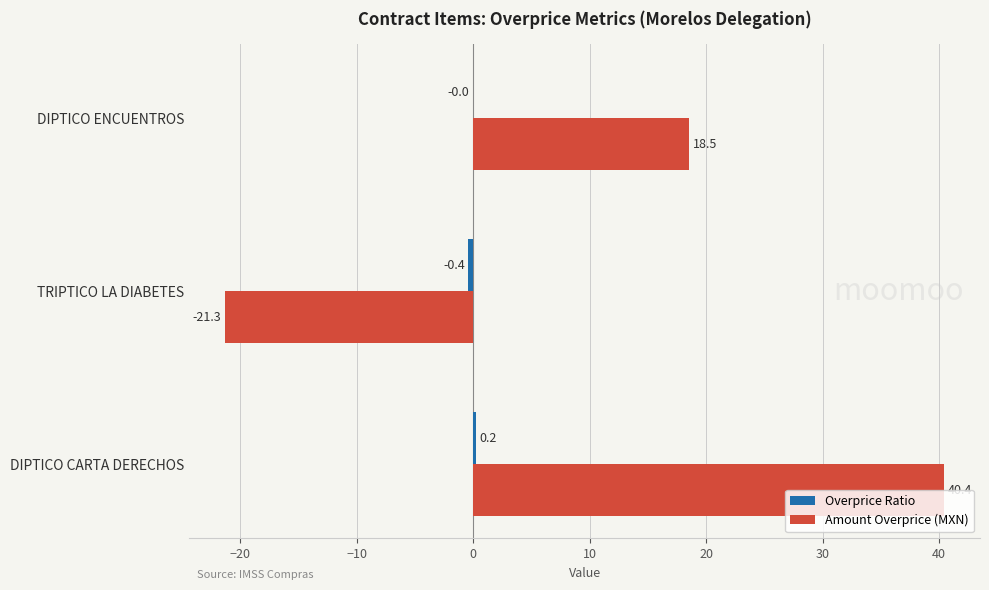

Where is Amount Overprice (MXN) nearest to the value 9?

DIPTICO ENCUENTROS